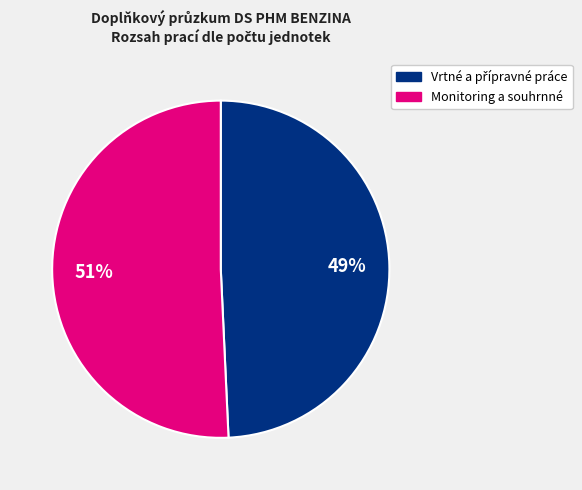

To the nearest percent, what is the average slice percentage?

50%